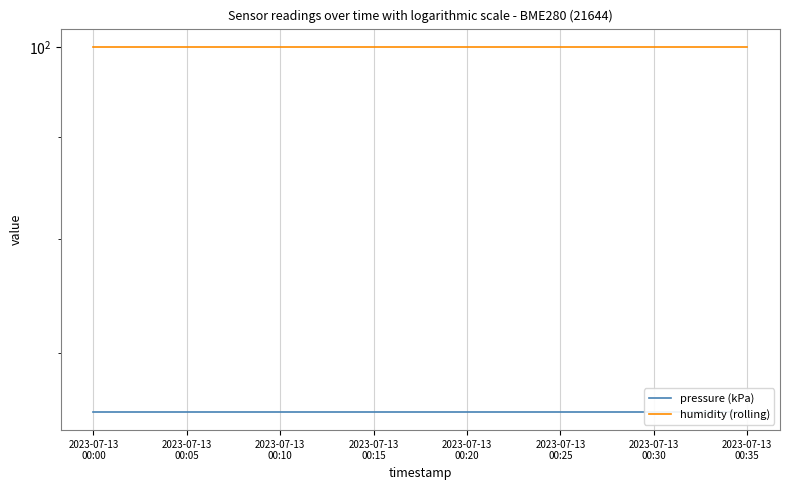

Is the value of pressure (kPa) at 2023-07-13
00:20 greater than the value of humidity (rolling) at 11?

No